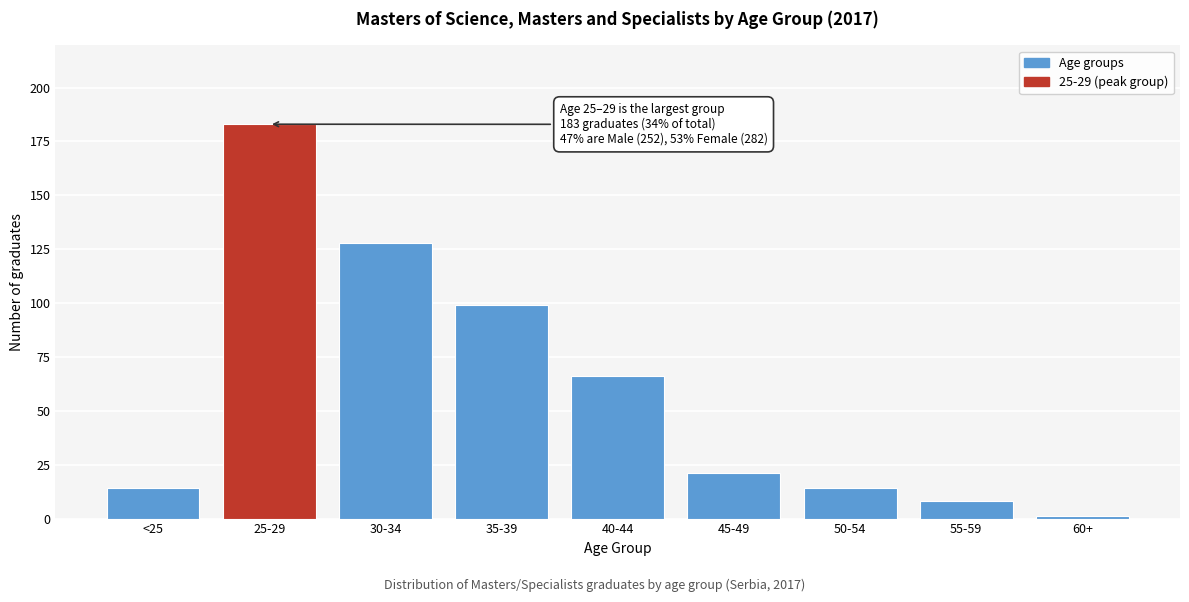

Reading right to left, extract all data points from this chart.

60+=1	55-59=8	50-54=14	45-49=21	40-44=66	35-39=99	30-34=128	25-29=183	<25=14